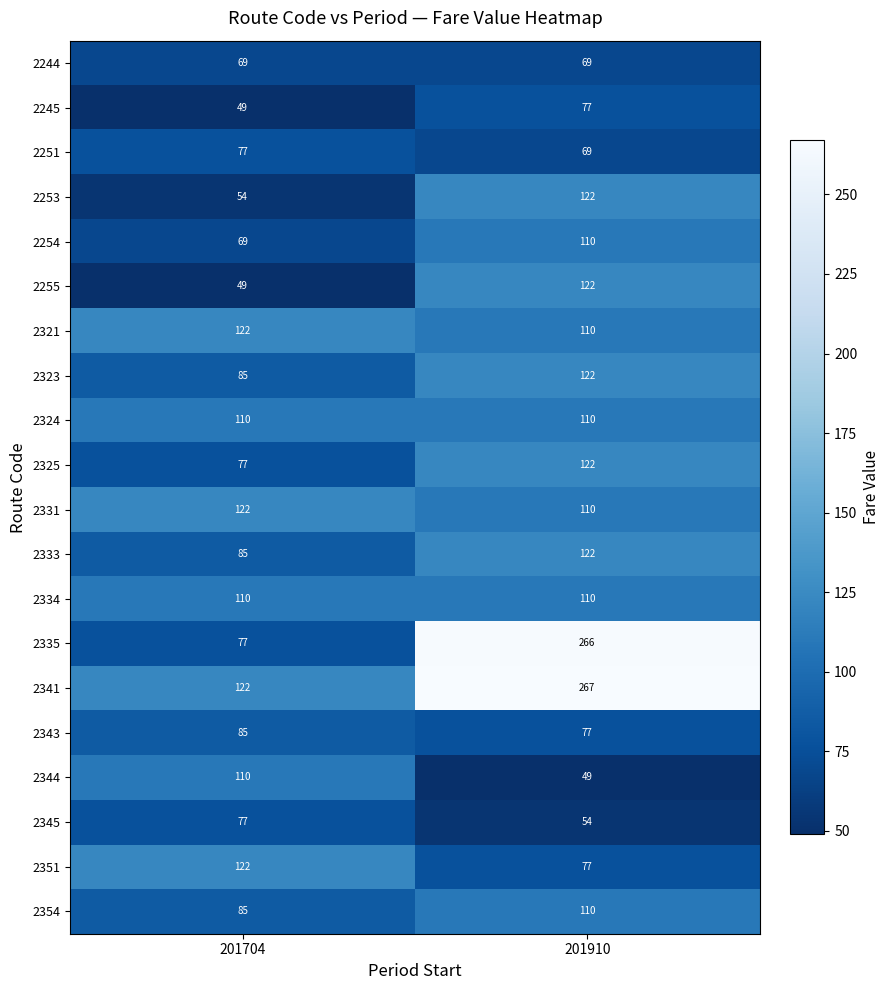

What is the difference between the maximum and minimum values in the 2323 series?

37